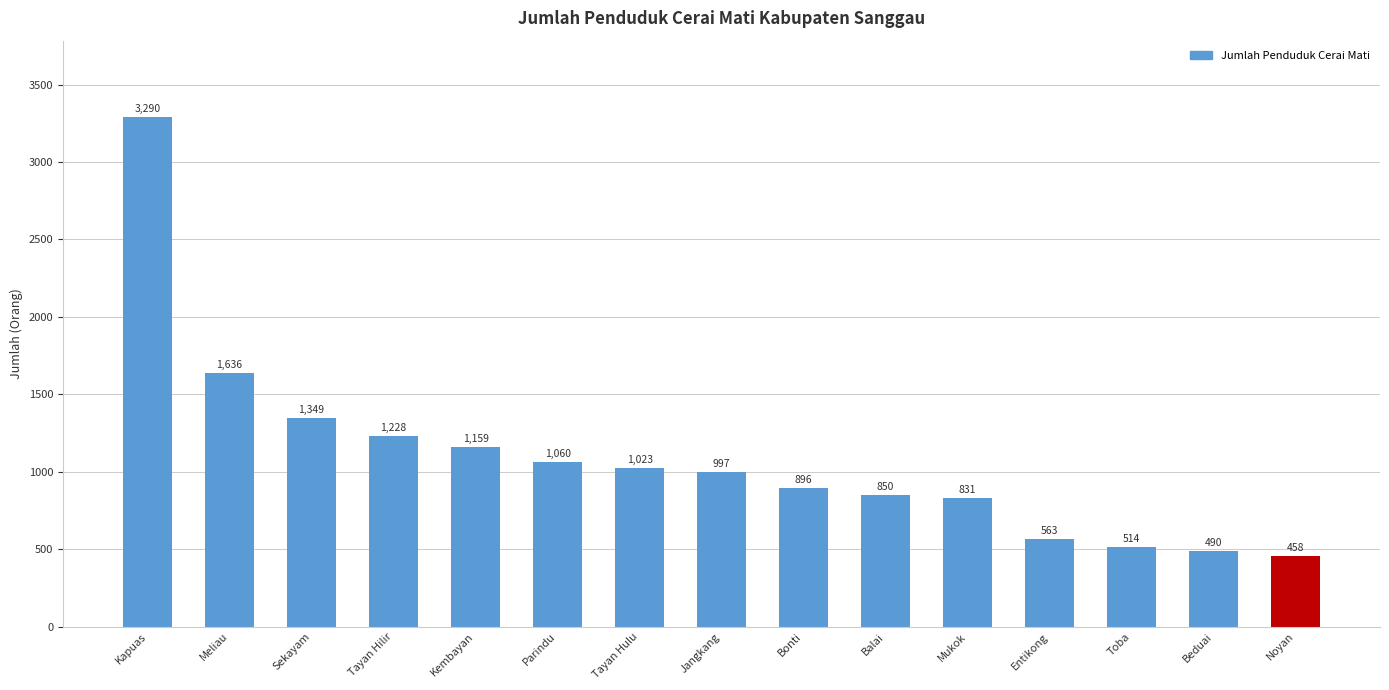

How many bars are there in total?

15